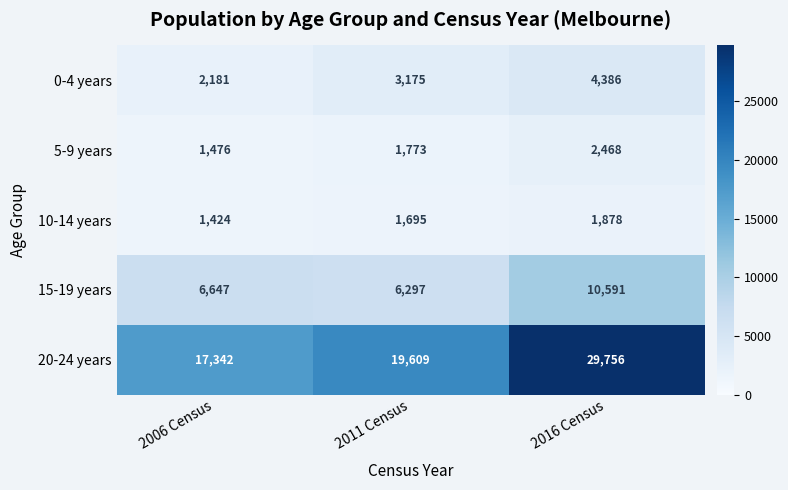

True or false: 15-19 years has a value of 6297 at 2011 Census.

True